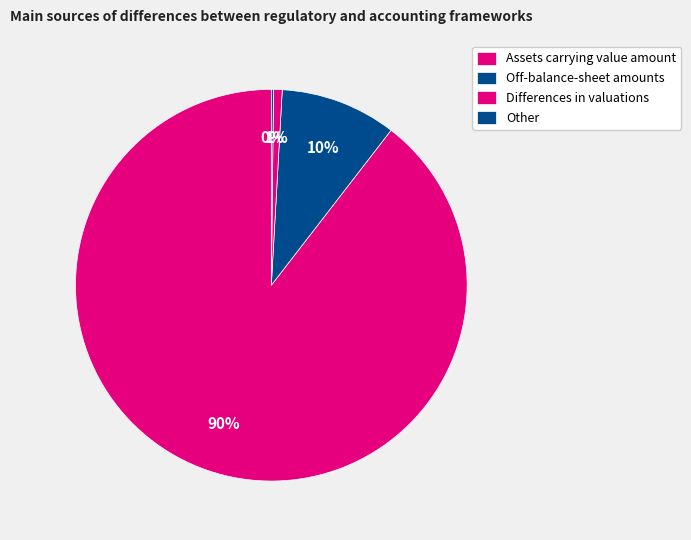

How many segments does this pie chart have?

4